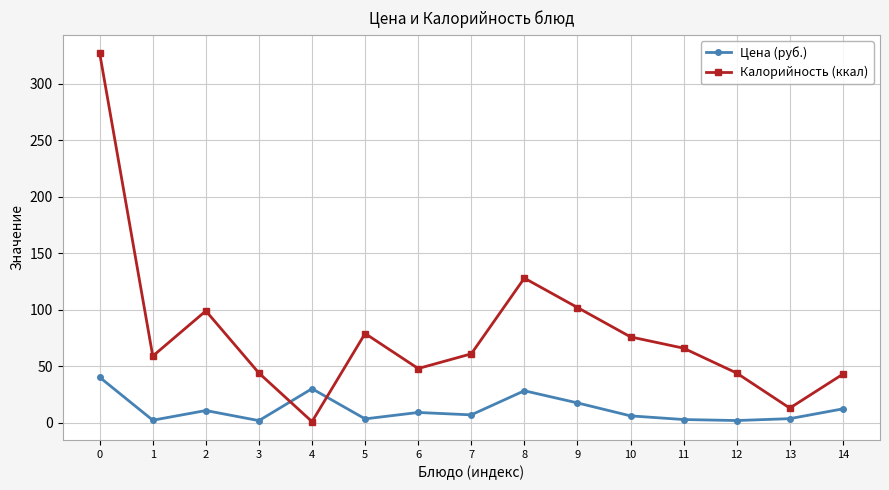

What are all the series names shown in the legend?

Цена (руб.), Калорийность (ккал)